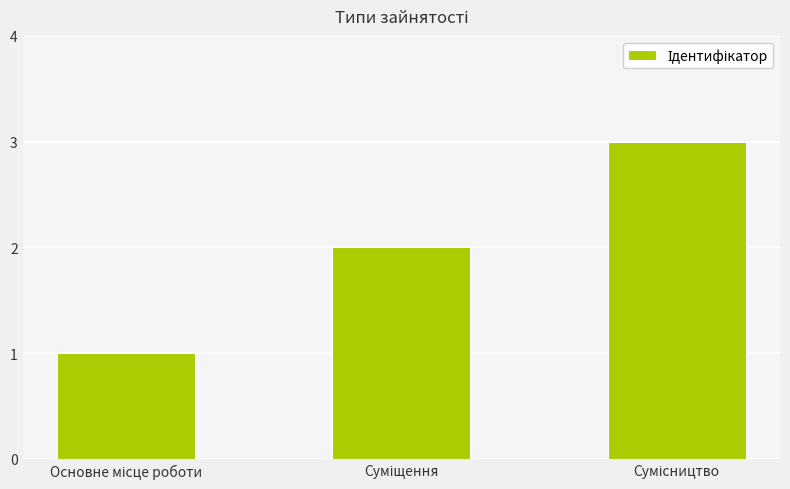

What is the difference between the maximum and minimum values?

2